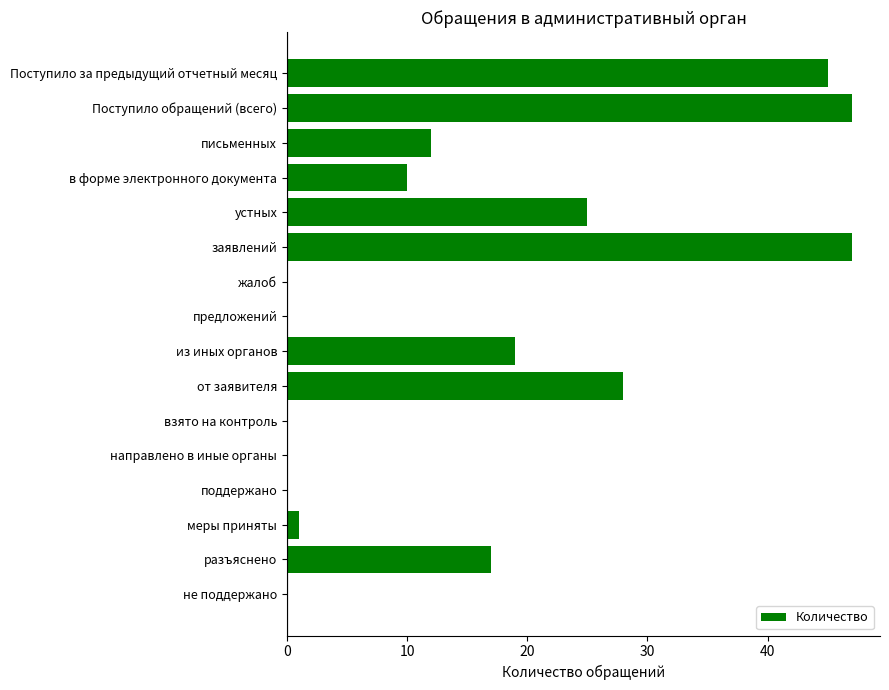

The value at не поддержано is 17. True or false?

False